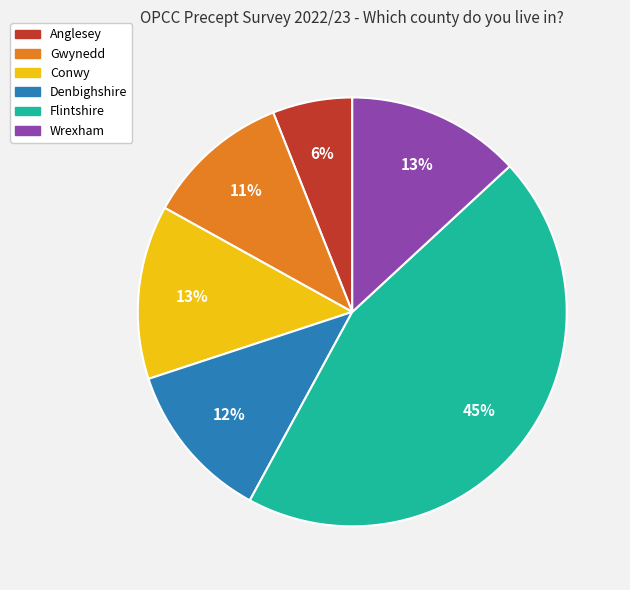

Combined, do Flintshire and Conwy account for over 50%?

Yes